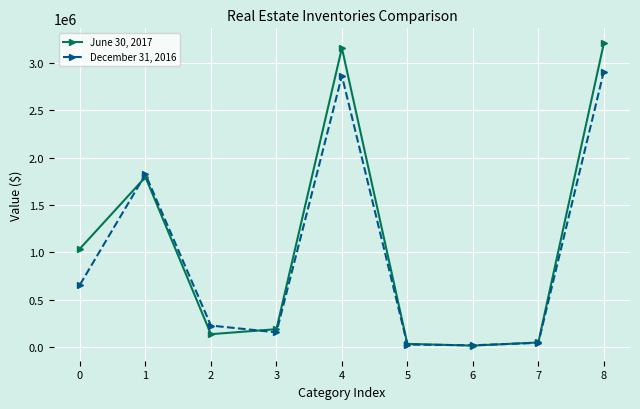

Rank the series by their average value, from highest to lowest.

June 30, 2017, December 31, 2016